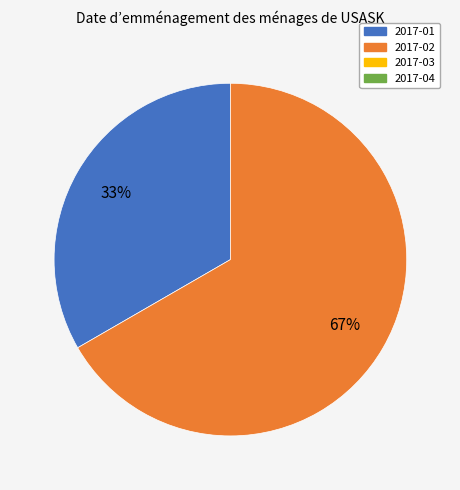

Does any single category account for the majority?

Yes